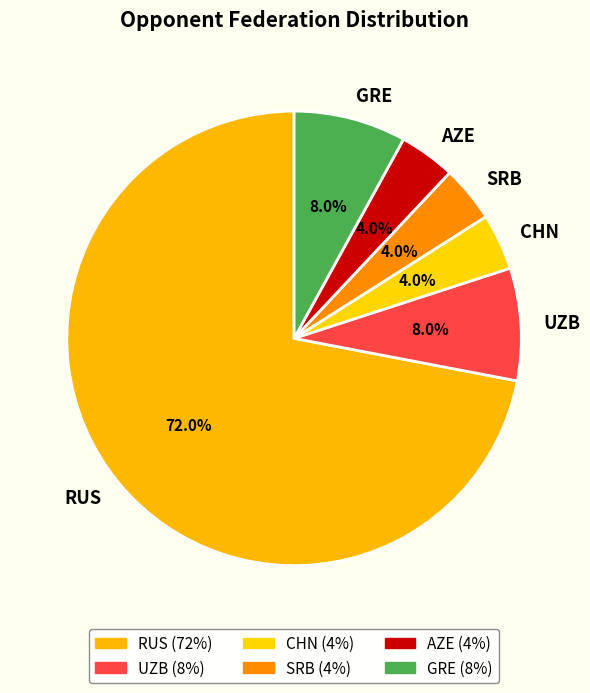

How much of the chart is everything except SRB?

96.0%